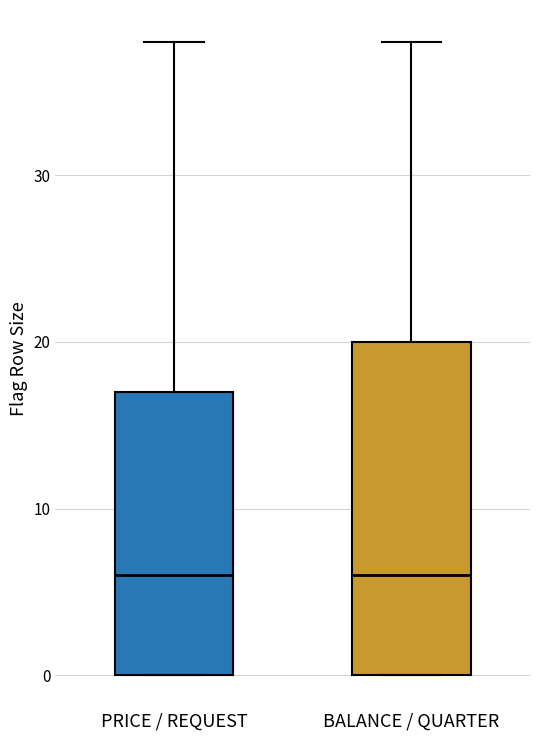

Reading left to right, read every box against the y-axis: the position of its median line, the range the box covers, and the ends of its whiskers. The values are not printed on the chart, so give them approximately, as read against the axis.

PRICE / REQUEST: median 6, box 0 to 17, whiskers 0 to 38
BALANCE / QUARTER: median 6, box 0 to 20, whiskers 0 to 38